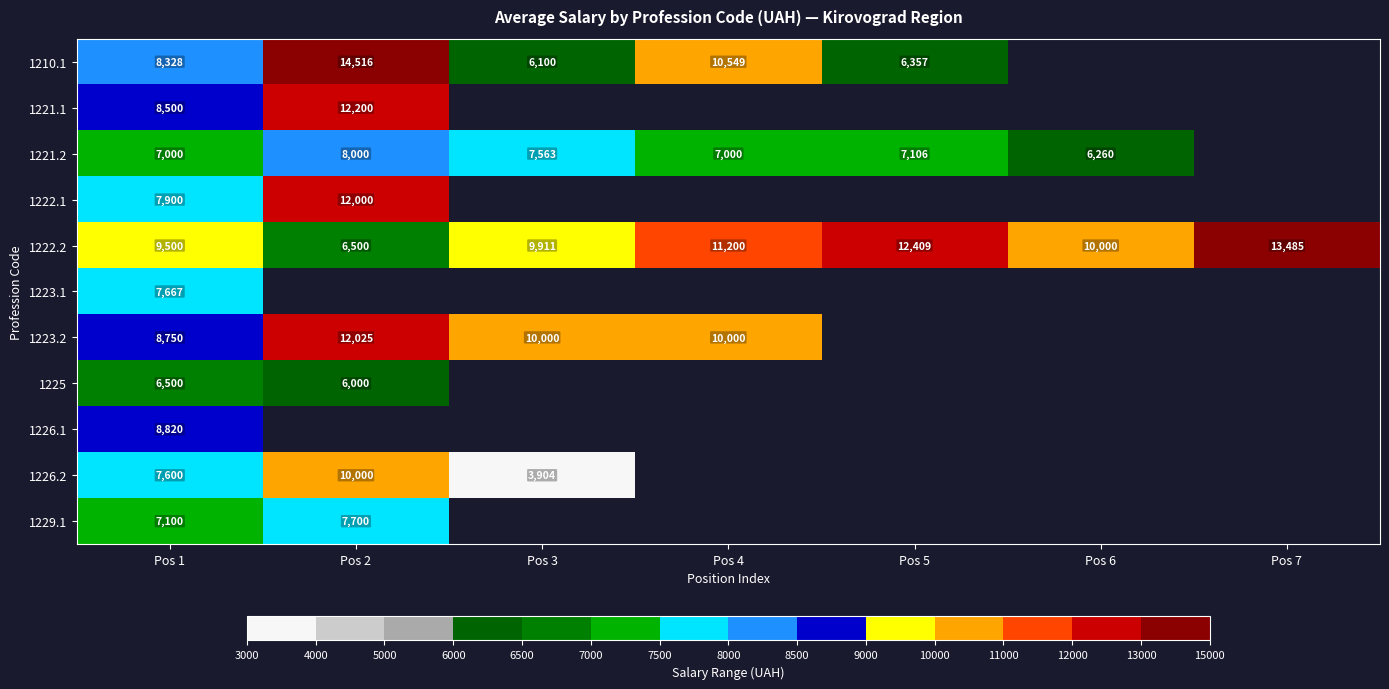

List the labels in order of 1222.2 value, largest first.

Pos 7, Pos 5, Pos 4, Pos 6, Pos 3, Pos 1, Pos 2